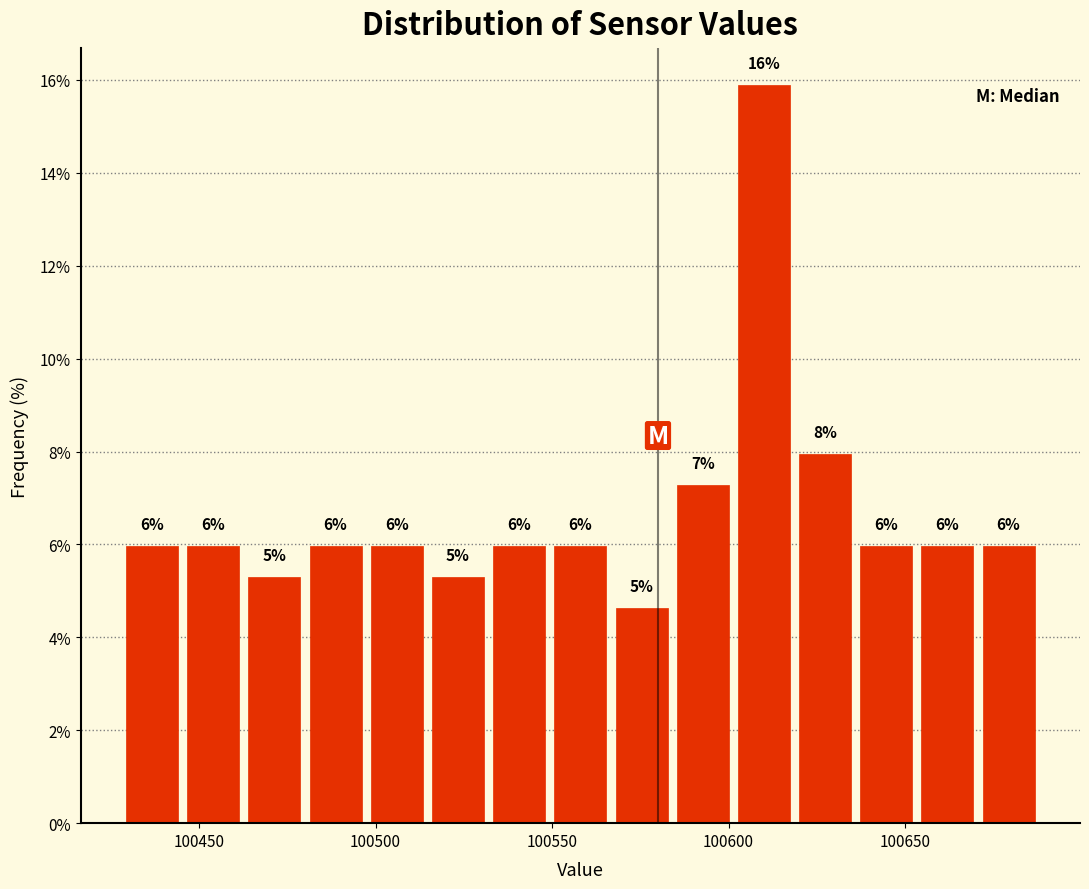

Read against the x-axis, roughly where is the centre of the tallest bar?

100610